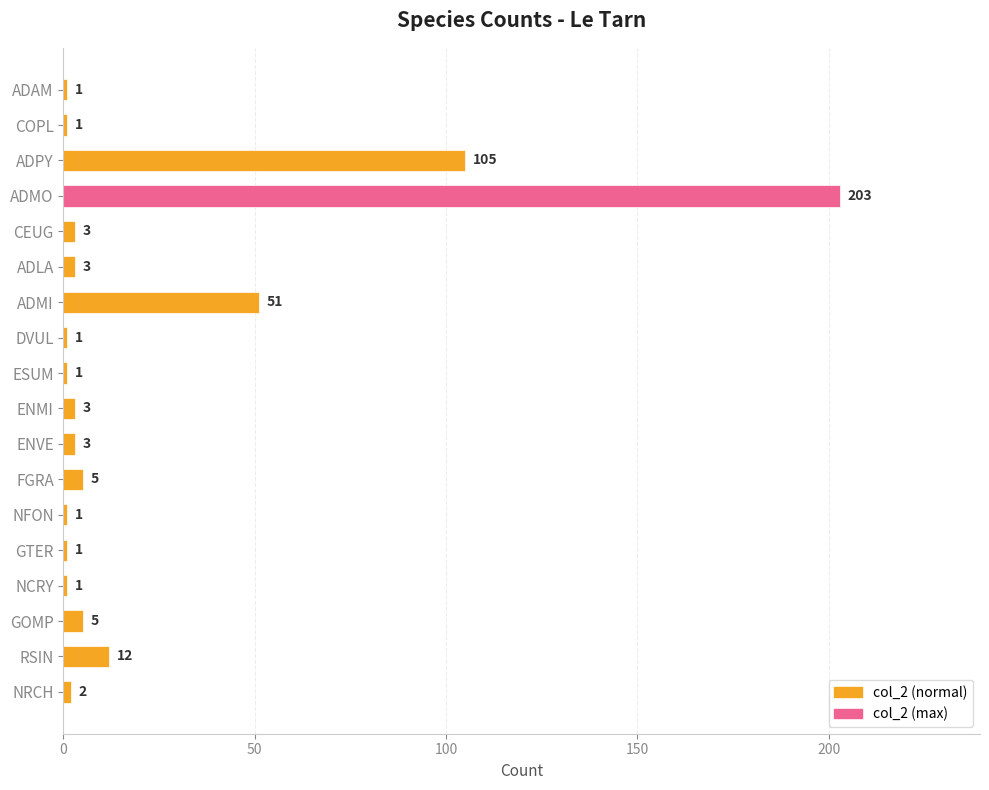

How many values are below 3?

8